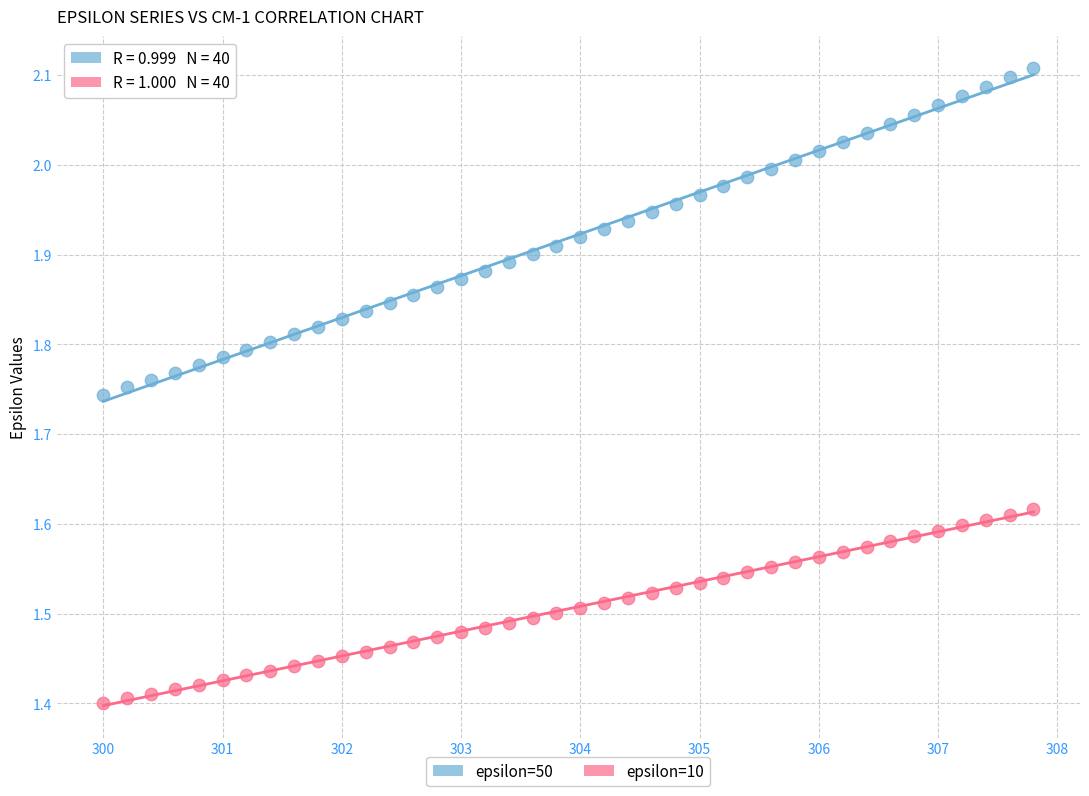

Across all data points, what is the range of Y values (max minus min)?

0.7